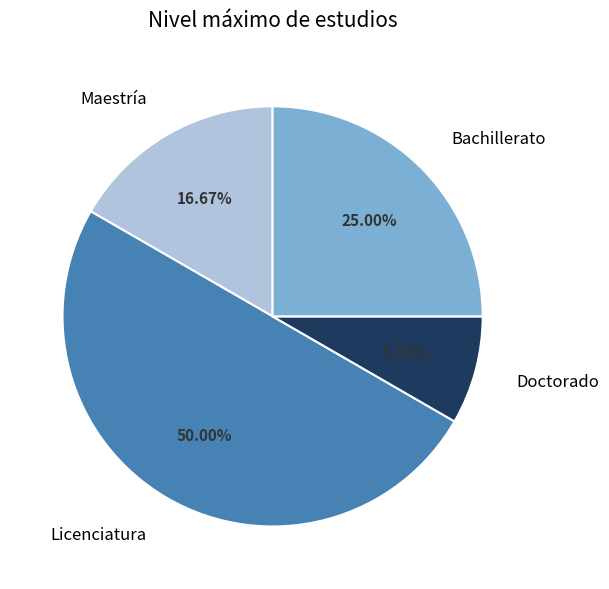

How many slices are in this pie chart?

4